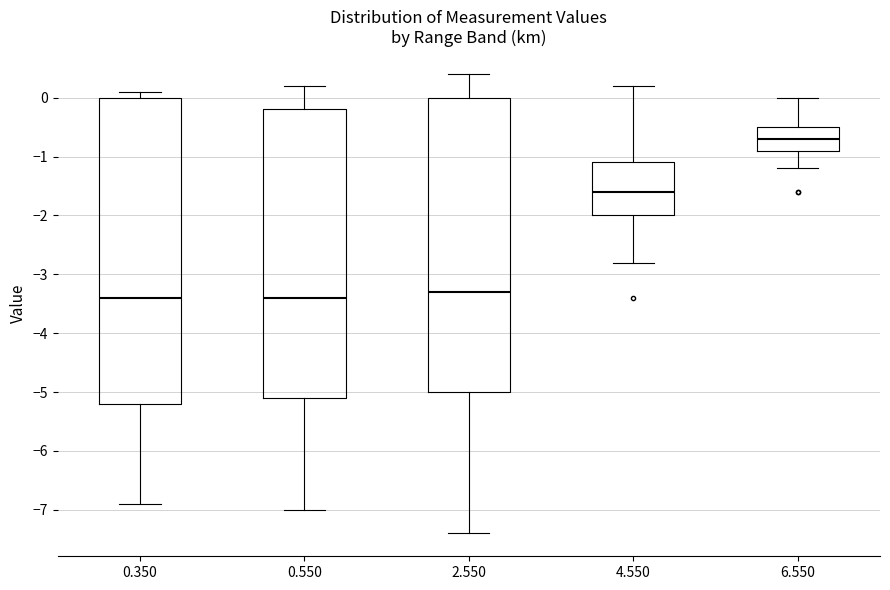

Where does the upper whisker of the box at x = 0.550 end on the y-axis? The values are not printed on the chart, so give them approximately, as read against the axis.

0.2